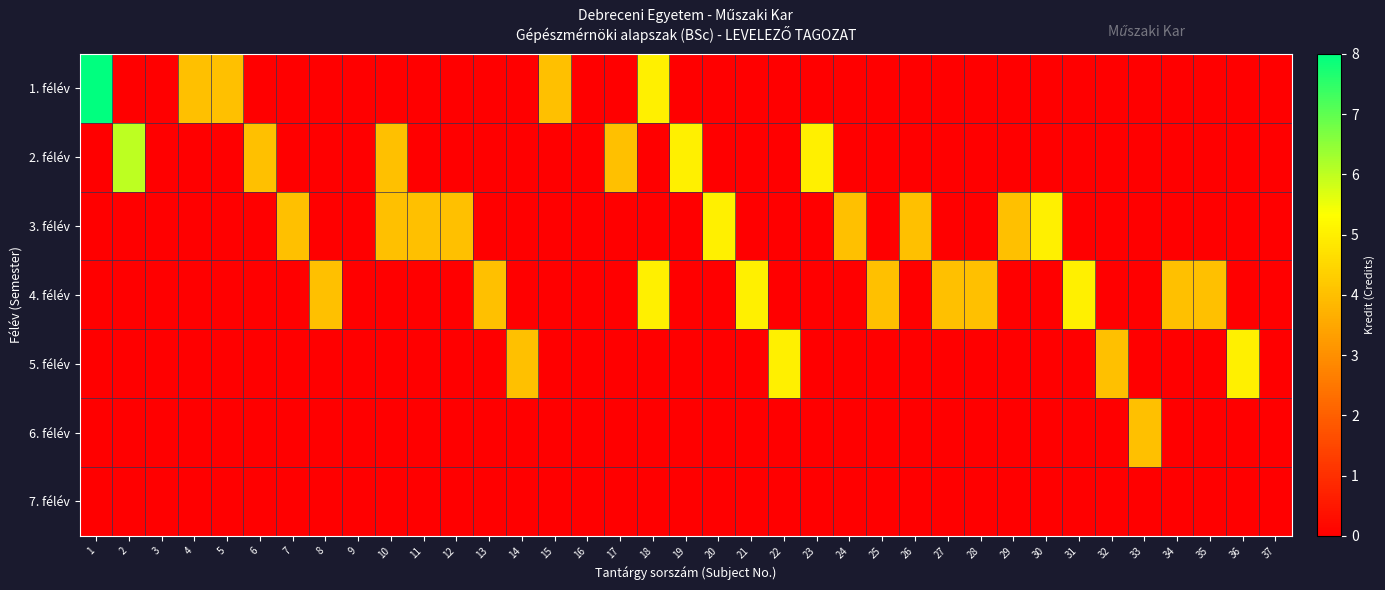

Reading left to right, list all the values displayed in this chart.

1. félév: 1=8	2=0	3=0	4=4	5=4	6=0	7=0	8=0	9=0	10=0	11=0	12=0	13=0	14=0	15=4	16=0	17=0	18=5	19=0	20=0	21=0	22=0	23=0	24=0	25=0	26=0	27=0	28=0	29=0	30=0	31=0	32=0	33=0	34=0	35=0	36=0	37=0
2. félév: 1=0	2=6	3=0	4=0	5=0	6=4	7=0	8=0	9=0	10=4	11=0	12=0	13=0	14=0	15=0	16=0	17=4	18=0	19=5	20=0	21=0	22=0	23=5	24=0	25=0	26=0	27=0	28=0	29=0	30=0	31=0	32=0	33=0	34=0	35=0	36=0	37=0
3. félév: 1=0	2=0	3=0	4=0	5=0	6=0	7=4	8=0	9=0	10=4	11=4	12=4	13=0	14=0	15=0	16=0	17=0	18=0	19=0	20=5	21=0	22=0	23=0	24=4	25=0	26=4	27=0	28=0	29=4	30=5	31=0	32=0	33=0	34=0	35=0	36=0	37=0
4. félév: 1=0	2=0	3=0	4=0	5=0	6=0	7=0	8=4	9=0	10=0	11=0	12=0	13=4	14=0	15=0	16=0	17=0	18=5	19=0	20=0	21=5	22=0	23=0	24=0	25=4	26=0	27=4	28=4	29=0	30=0	31=5	32=0	33=0	34=4	35=4	36=0	37=0
5. félév: 1=0	2=0	3=0	4=0	5=0	6=0	7=0	8=0	9=0	10=0	11=0	12=0	13=0	14=4	15=0	16=0	17=0	18=0	19=0	20=0	21=0	22=5	23=0	24=0	25=0	26=0	27=0	28=0	29=0	30=0	31=0	32=4	33=0	34=0	35=0	36=5	37=0
6. félév: 1=0	2=0	3=0	4=0	5=0	6=0	7=0	8=0	9=0	10=0	11=0	12=0	13=0	14=0	15=0	16=0	17=0	18=0	19=0	20=0	21=0	22=0	23=0	24=0	25=0	26=0	27=0	28=0	29=0	30=0	31=0	32=0	33=4	34=0	35=0	36=0	37=0
7. félév: 1=0	2=0	3=0	4=0	5=0	6=0	7=0	8=0	9=0	10=0	11=0	12=0	13=0	14=0	15=0	16=0	17=0	18=0	19=0	20=0	21=0	22=0	23=0	24=0	25=0	26=0	27=0	28=0	29=0	30=0	31=0	32=0	33=0	34=0	35=0	36=0	37=0